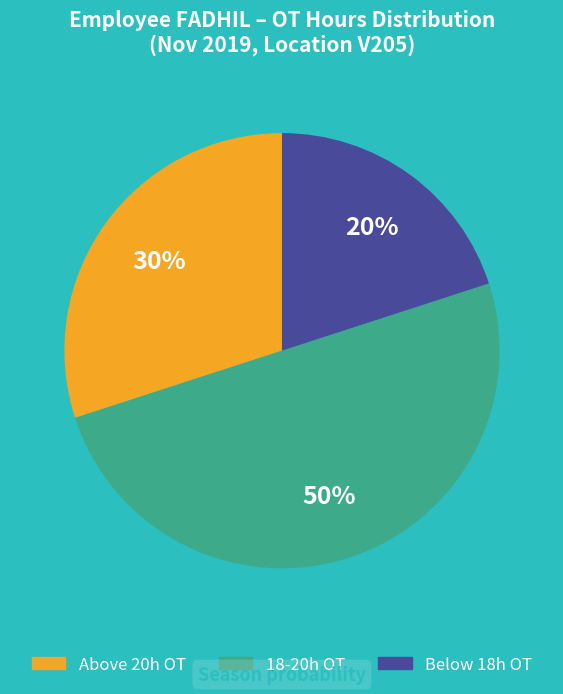

To the nearest percent, what is the difference between the largest and smallest slice percentages?

30%